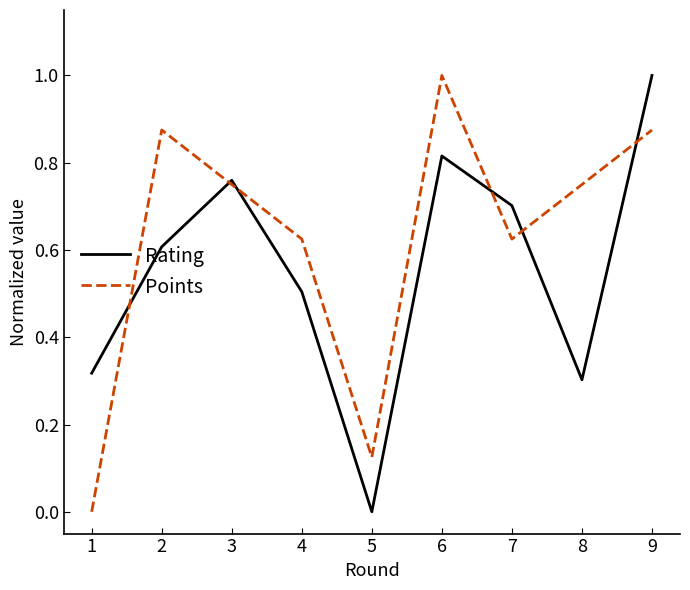

Which series changed the most between 1 and 6?

Points